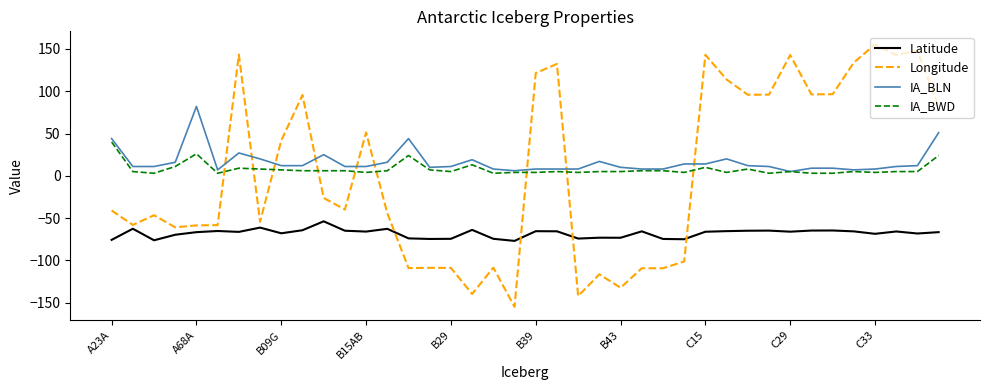

What are all the series names shown in the legend?

Latitude, Longitude, IA_BLN, IA_BWD